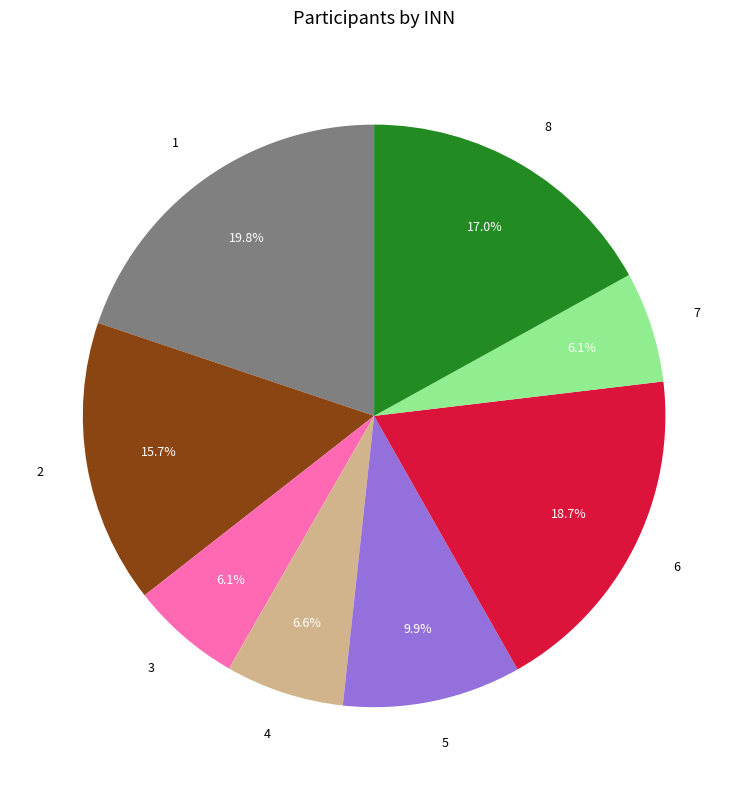

Count the number of slices in the pie.

8